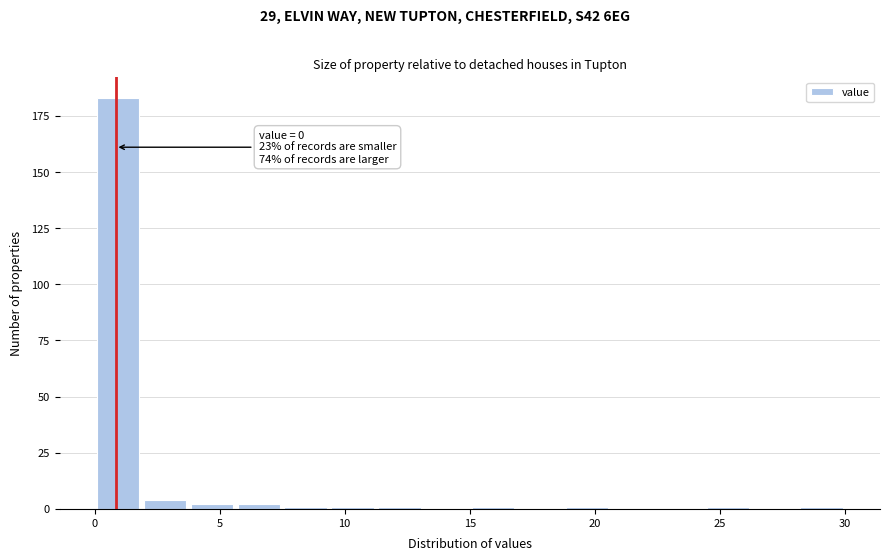

Around what value on the x-axis is the tallest bar? Give the approximate position of its centre, as read against the axis.

1.0